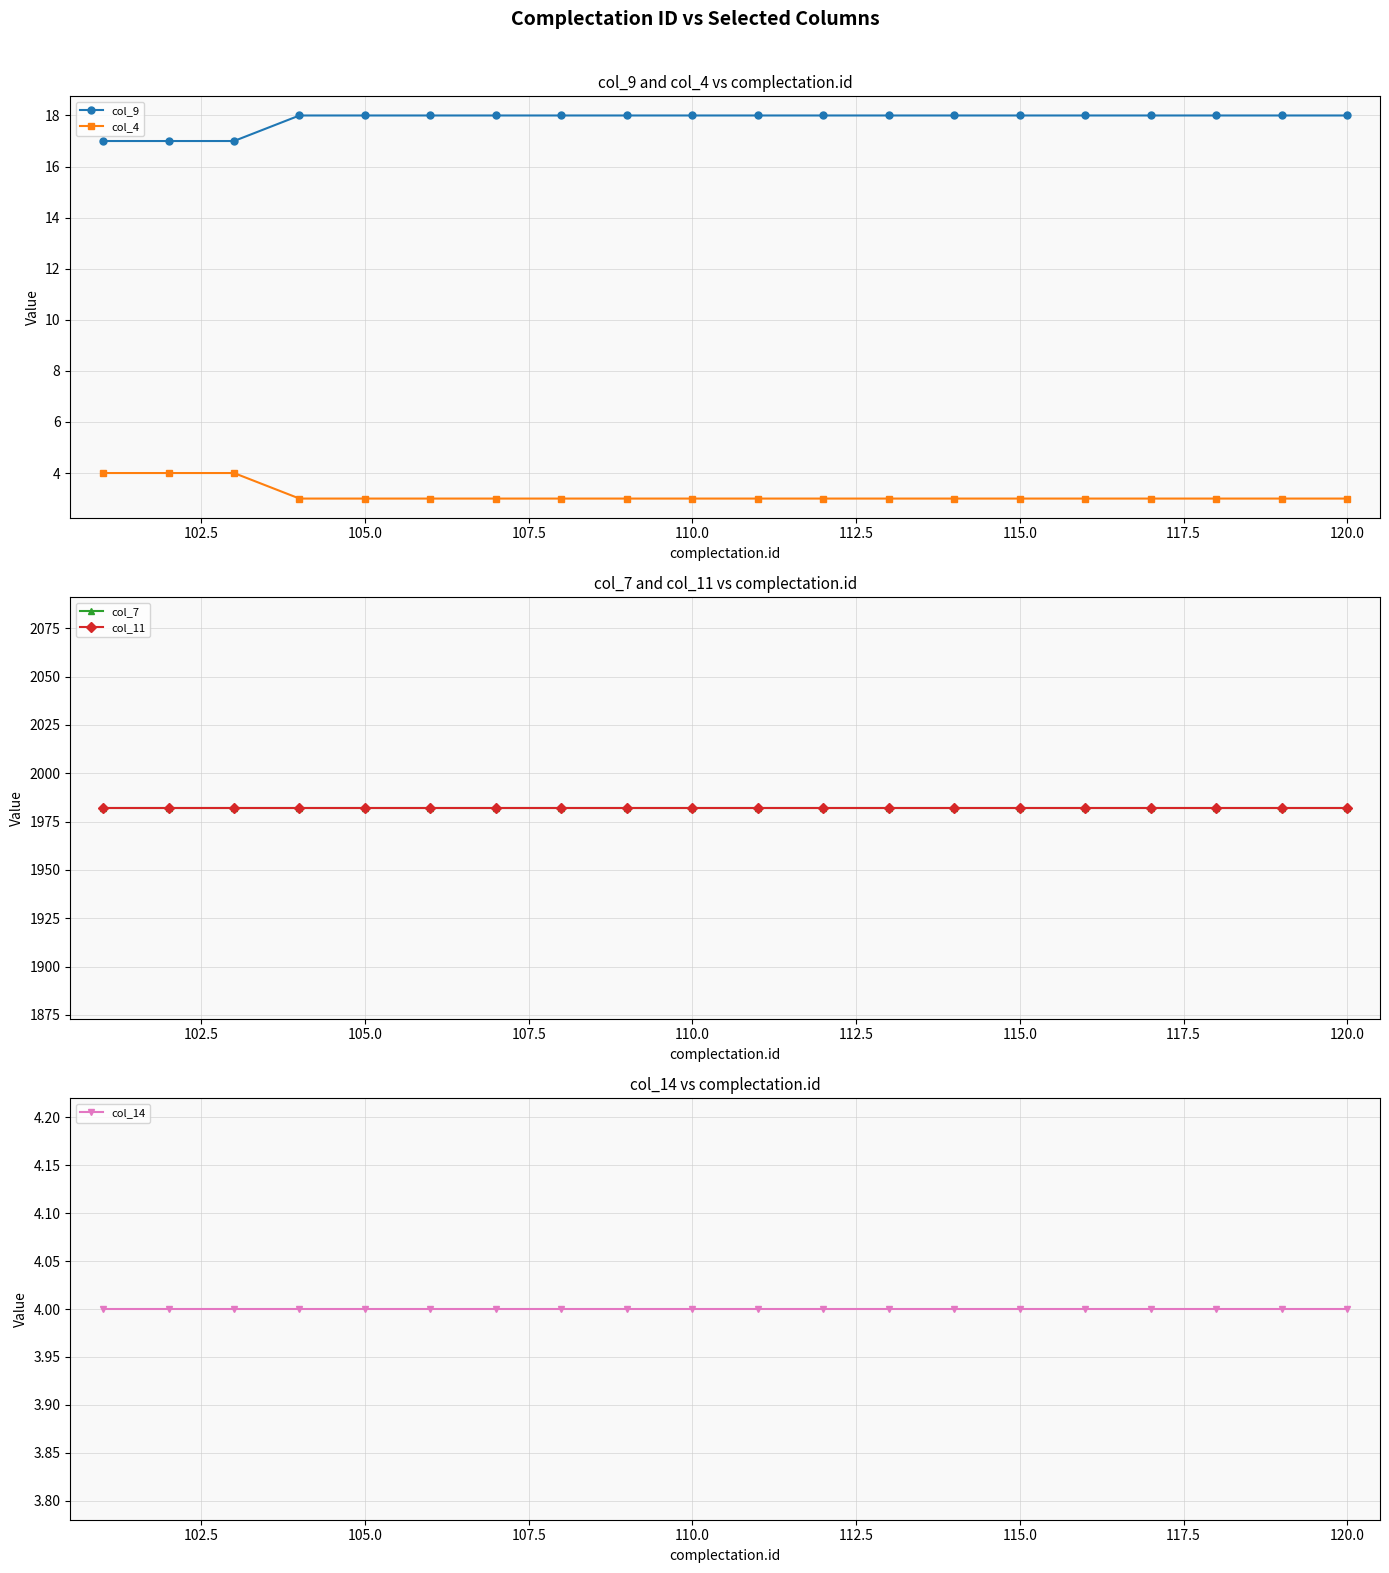

True or false: col_4 and col_9 intersect in this chart.

False